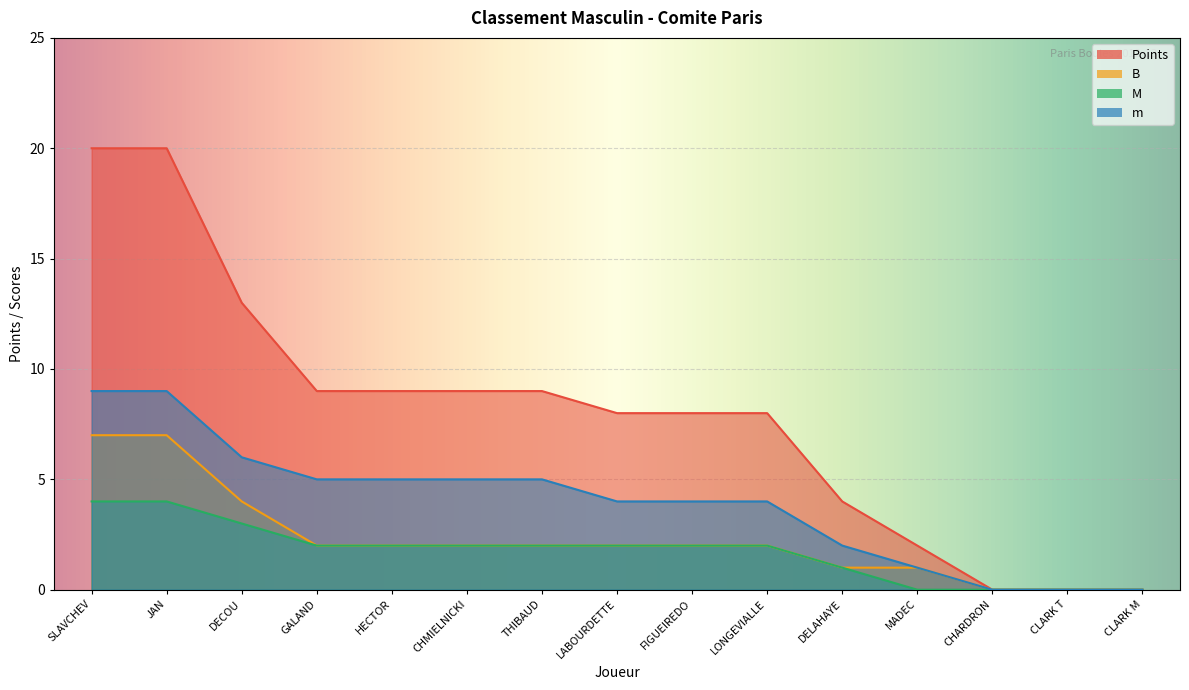

What is the value of the Points point at the 1st from the left?

20